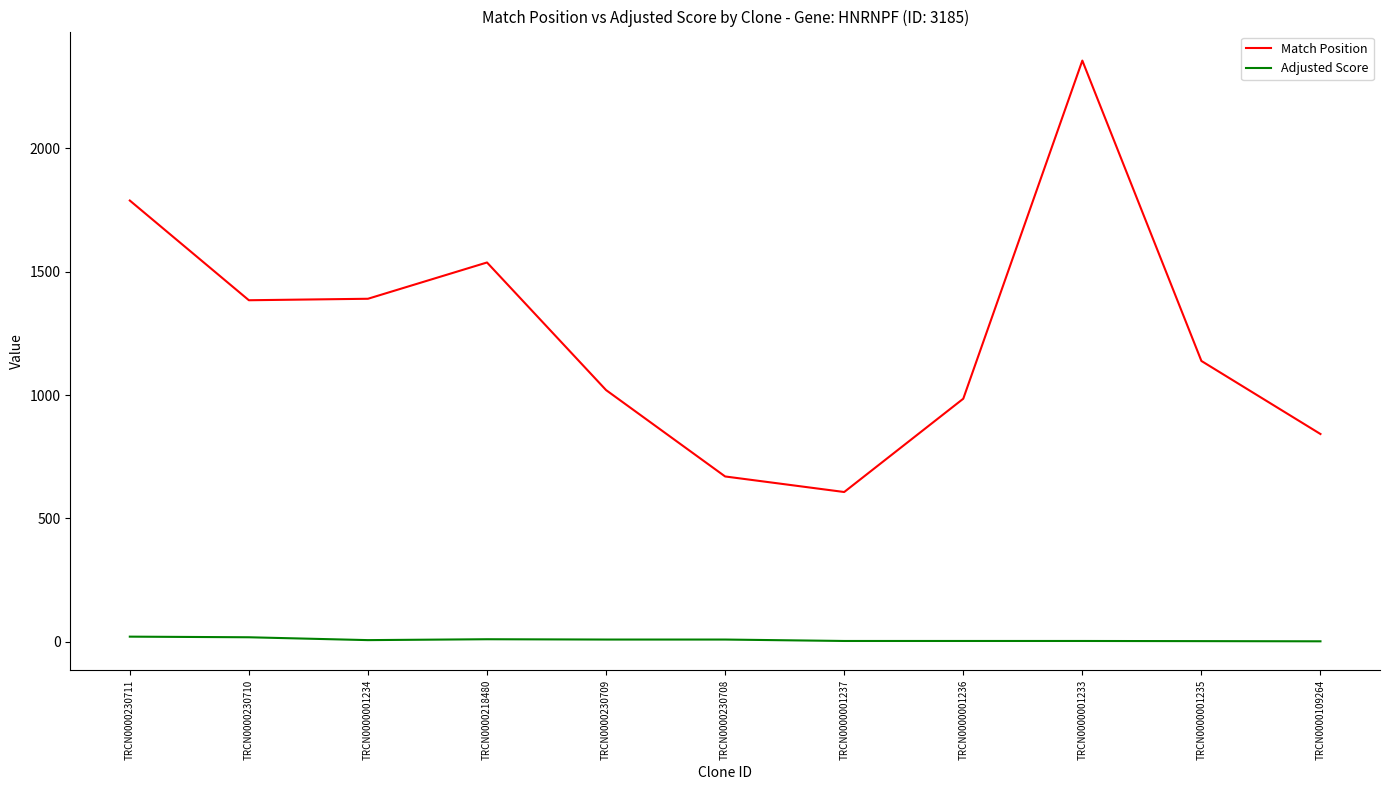

What is the minimum value for Match Position?

607.0